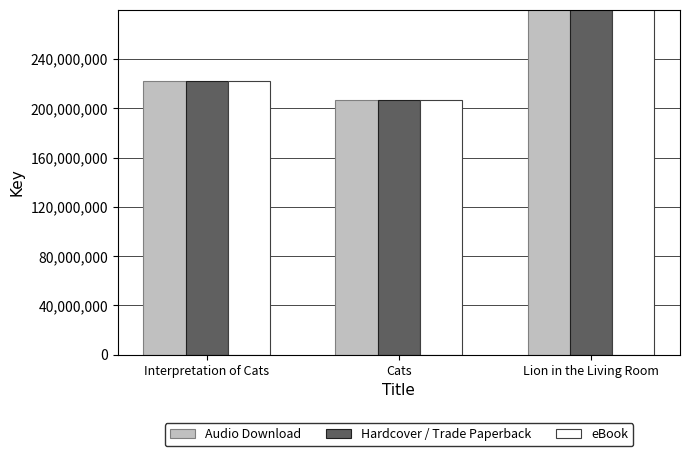

Rank the series at Lion in the Living Room from lowest to highest value.

Audio Download, Hardcover / Trade Paperback, eBook